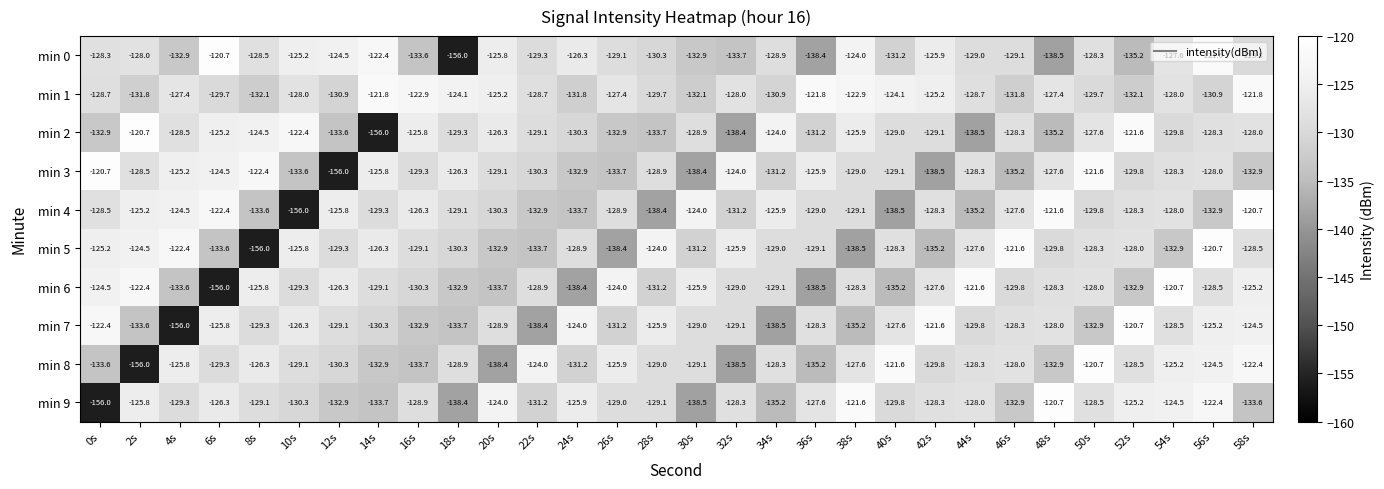

Which series has the largest total across all categories?

min 1